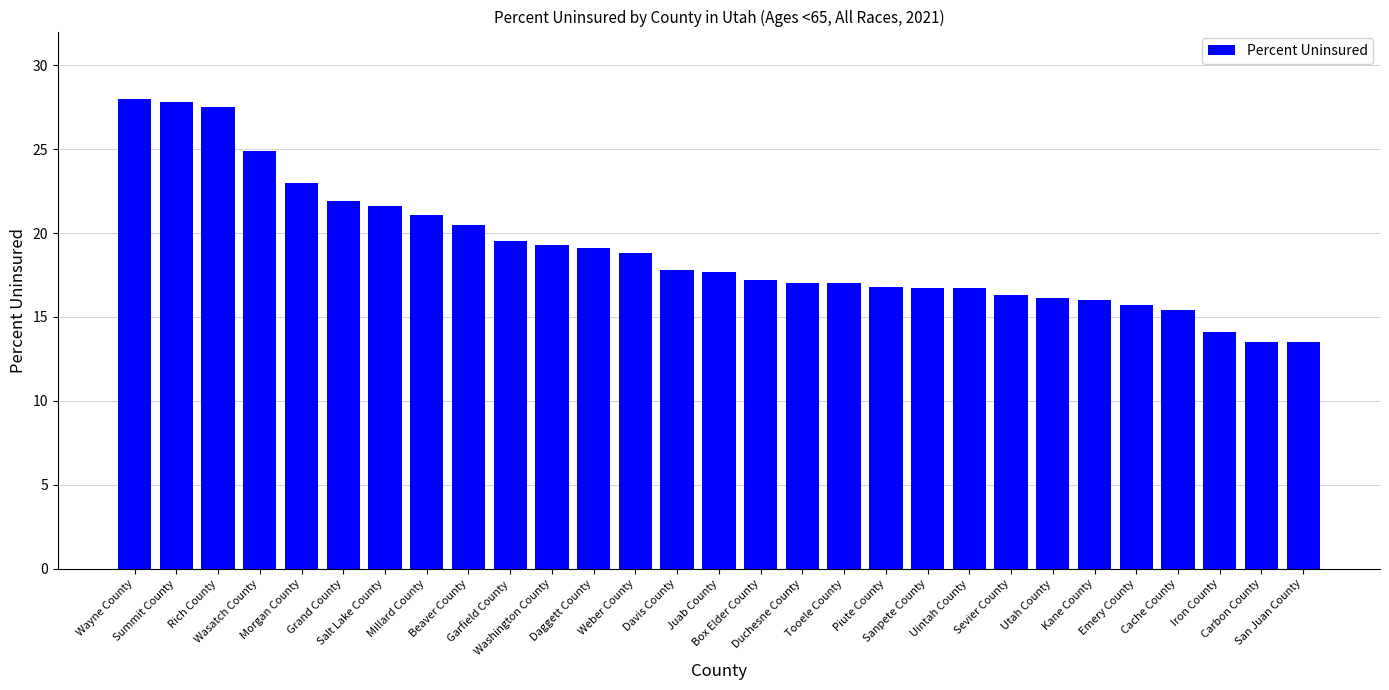

What position from the left is Wasatch County?

4